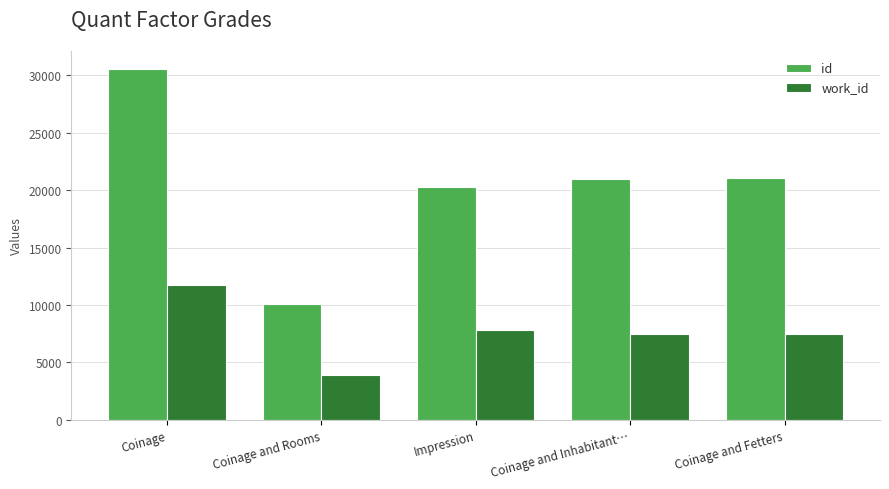

What is the greatest value displayed?

30570